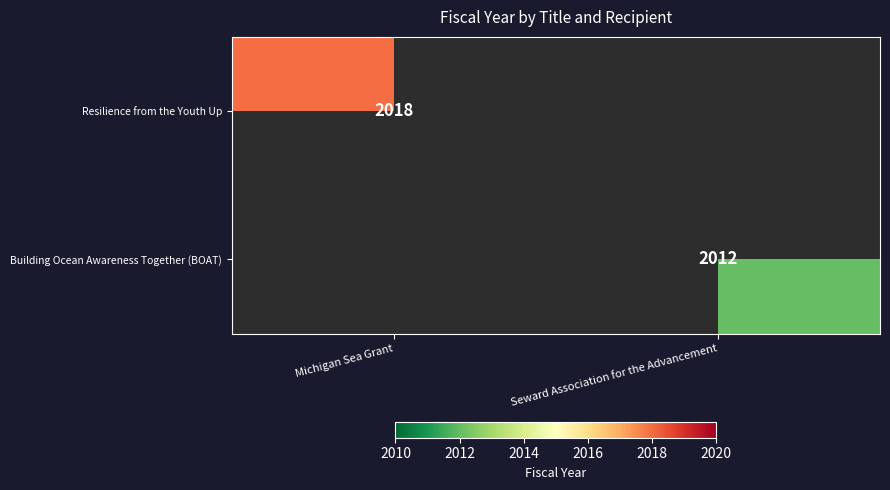

True or false: Building Ocean Awareness Together (BOAT) has a value of 3020 at Seward Association for the Advancement.

False